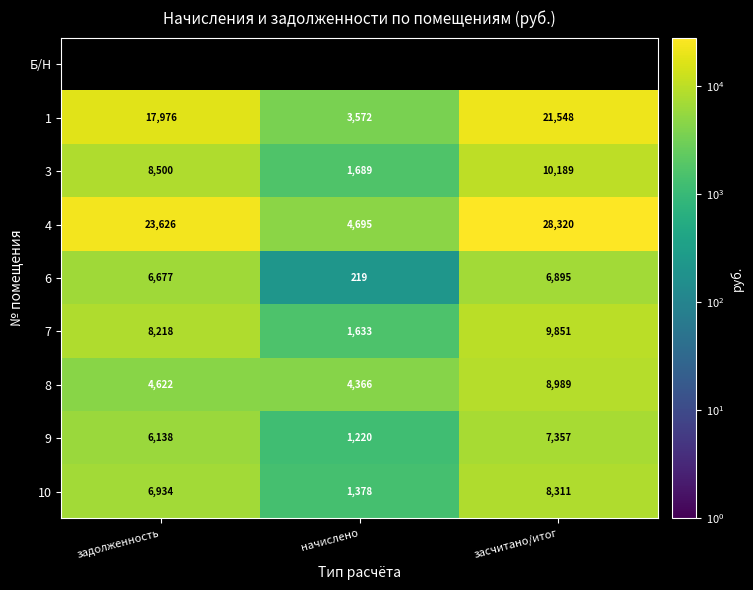

Which has a higher value, начислено or задолженность?

задолженность